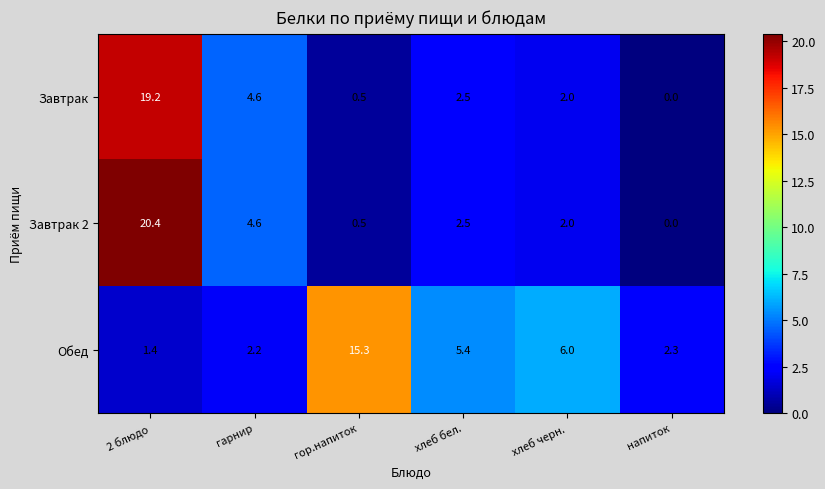

What is the difference between the highest and lowest values at гор.напиток?

14.8